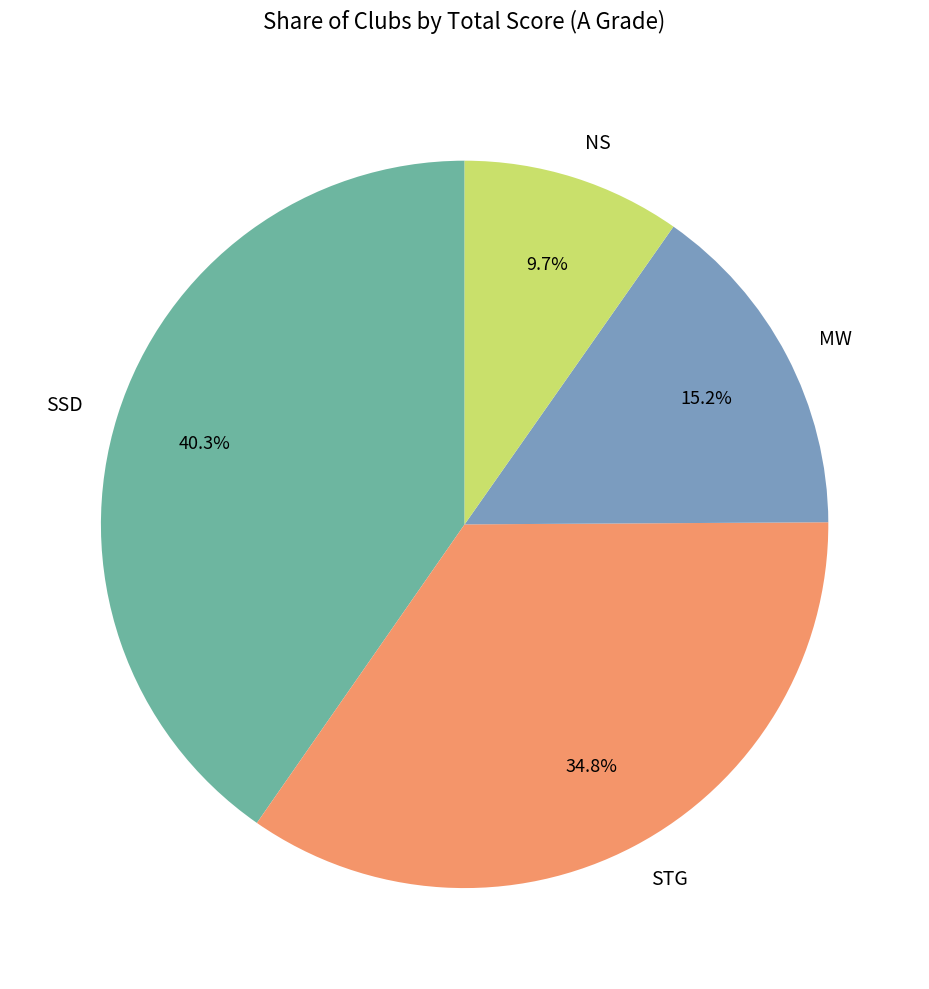

To the nearest percent, what is the difference between the largest and smallest slice percentages?

31%